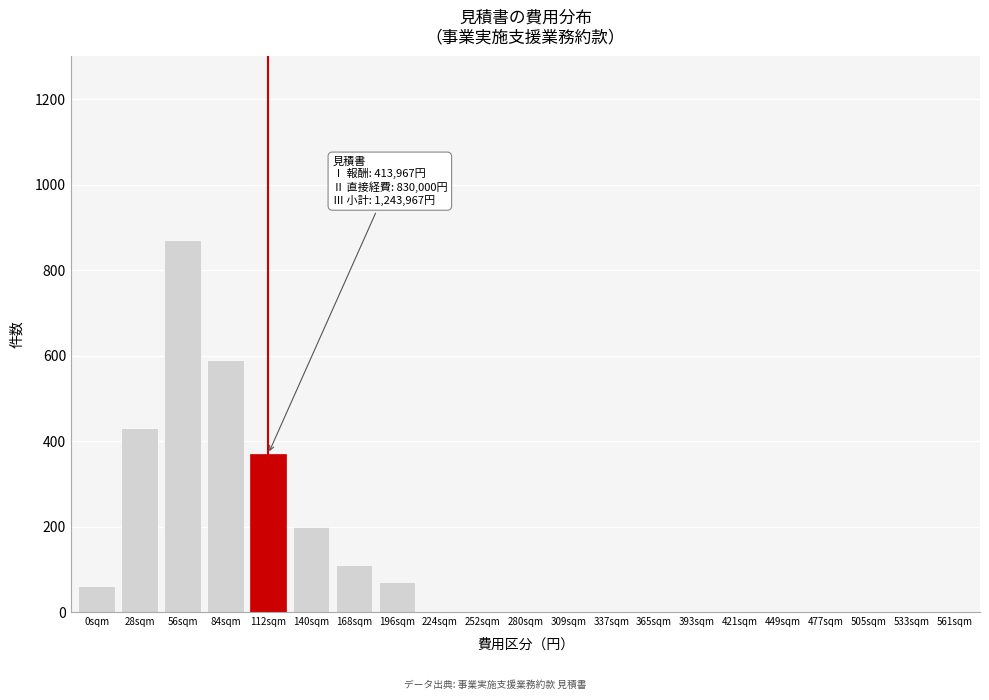

Reading left to right, extract all data points from this chart.

0sqm=60	28sqm=430	56sqm=870	84sqm=590	112sqm=370	140sqm=200	168sqm=110	196sqm=70	224sqm=0	252sqm=0	280sqm=0	309sqm=0	337sqm=0	365sqm=0	393sqm=0	421sqm=0	449sqm=0	477sqm=0	505sqm=0	533sqm=0	561sqm=0